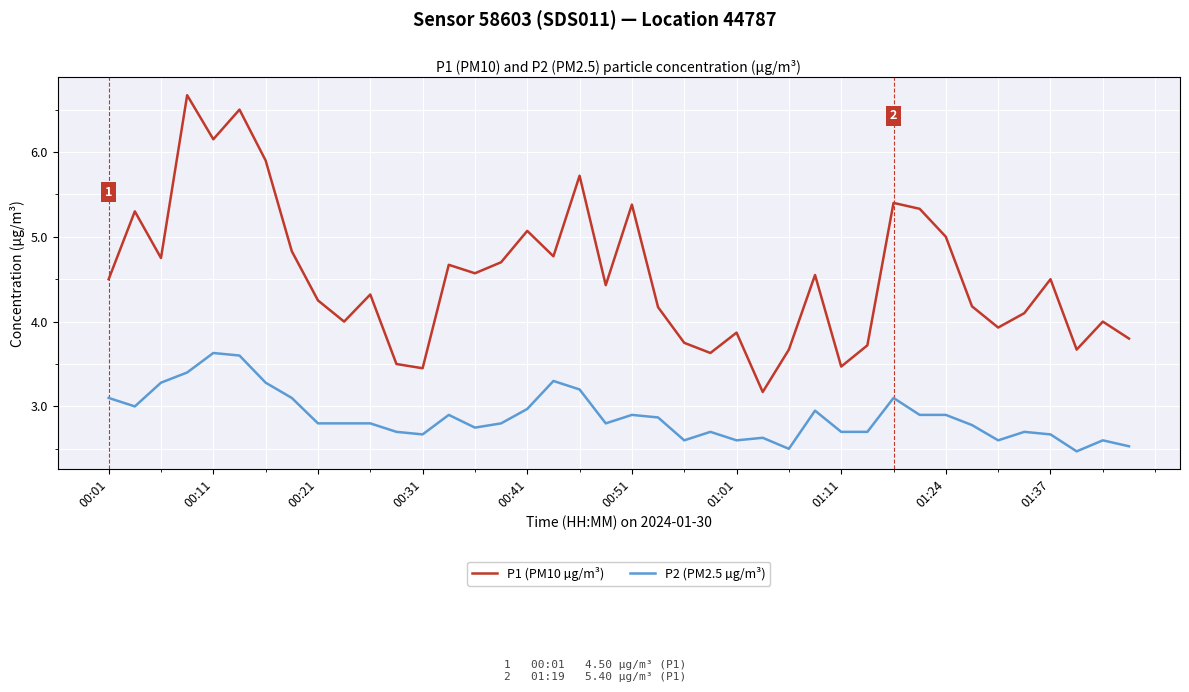

What is the difference between the maximum and minimum values in the P2 (PM2.5 µg/m³) series?

1.2